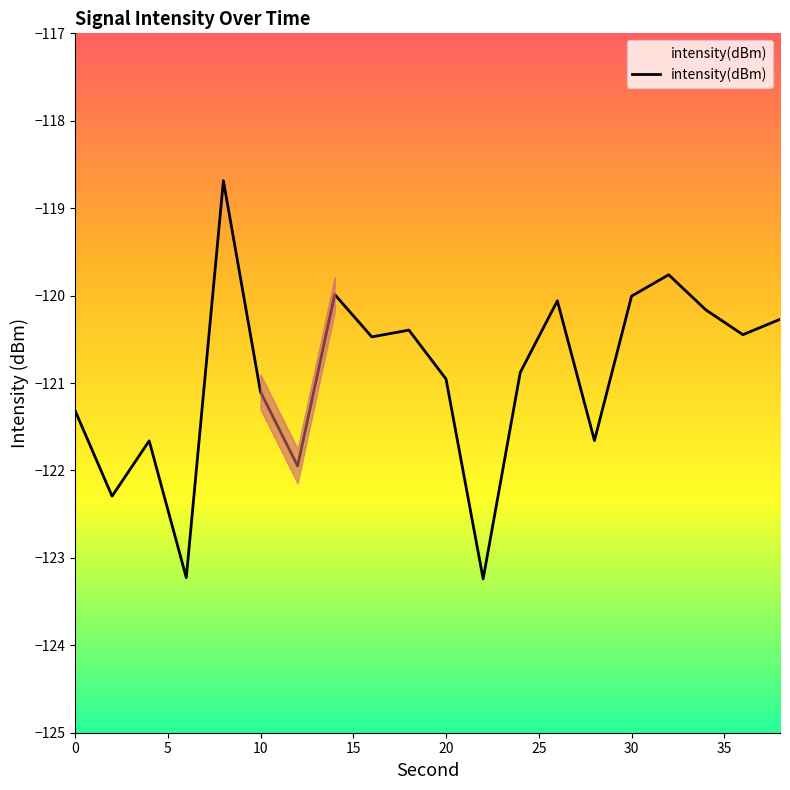

What value does the data have at 34?

-120.2